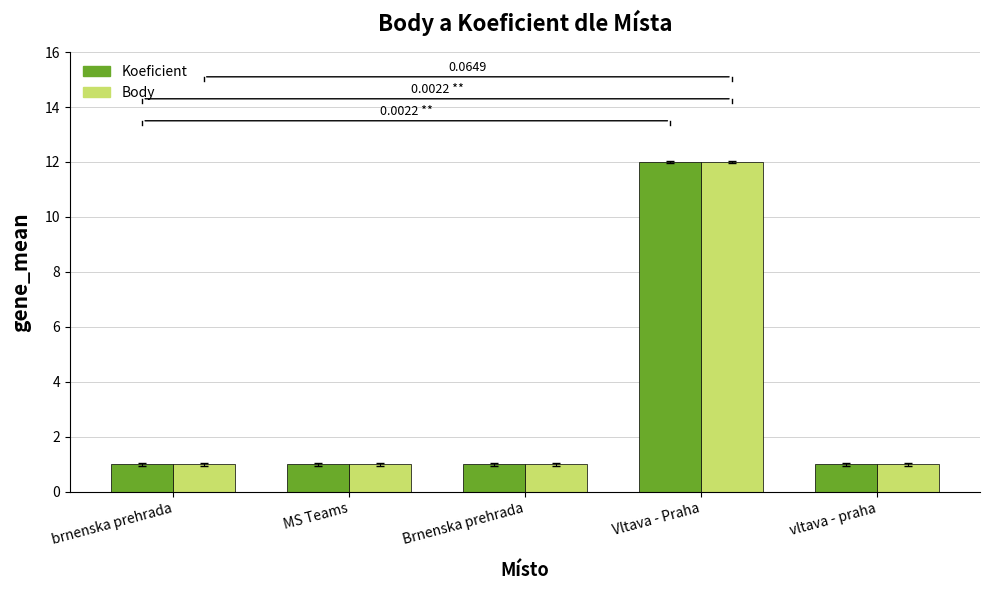

At how many categories does at least one series exceed 10?

1